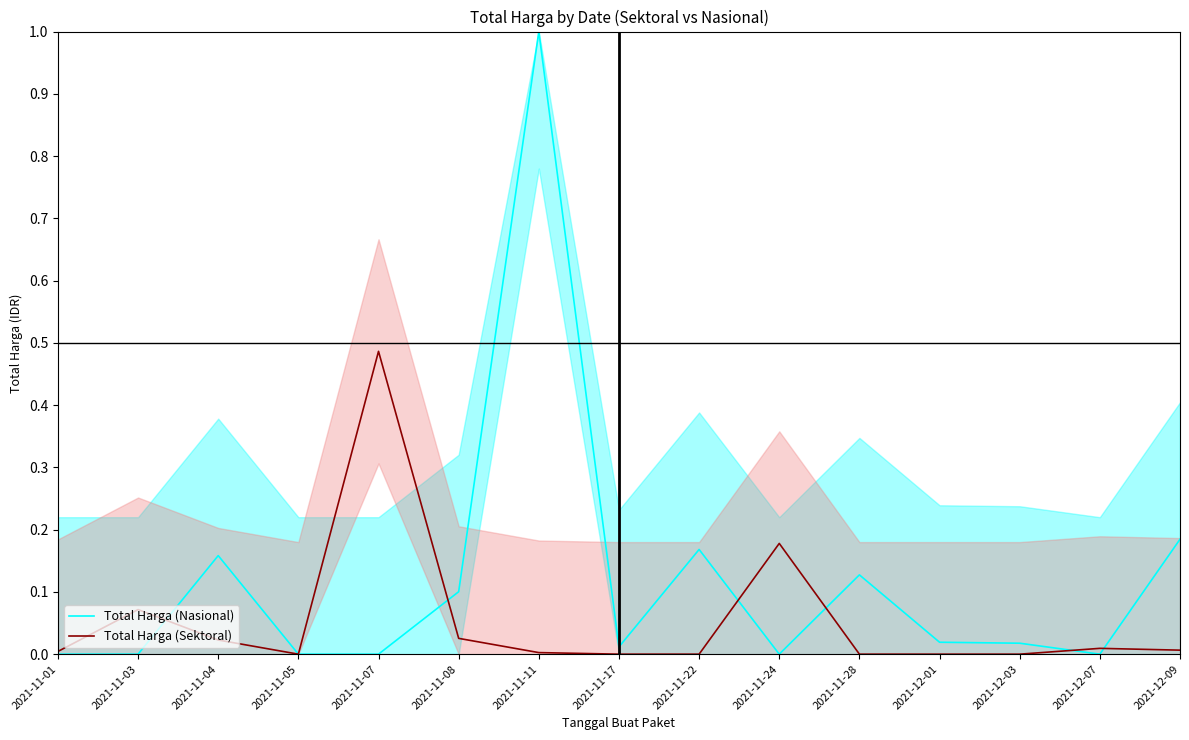

Between 2021-11-04 and 2021-12-09, which is larger?

2021-12-09